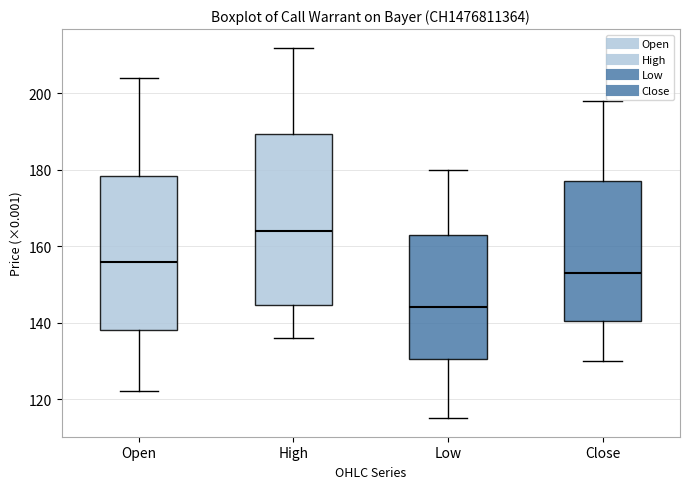

Where does the upper whisker of the box for Low end on the y-axis? The values are not printed on the chart, so give them approximately, as read against the axis.

180